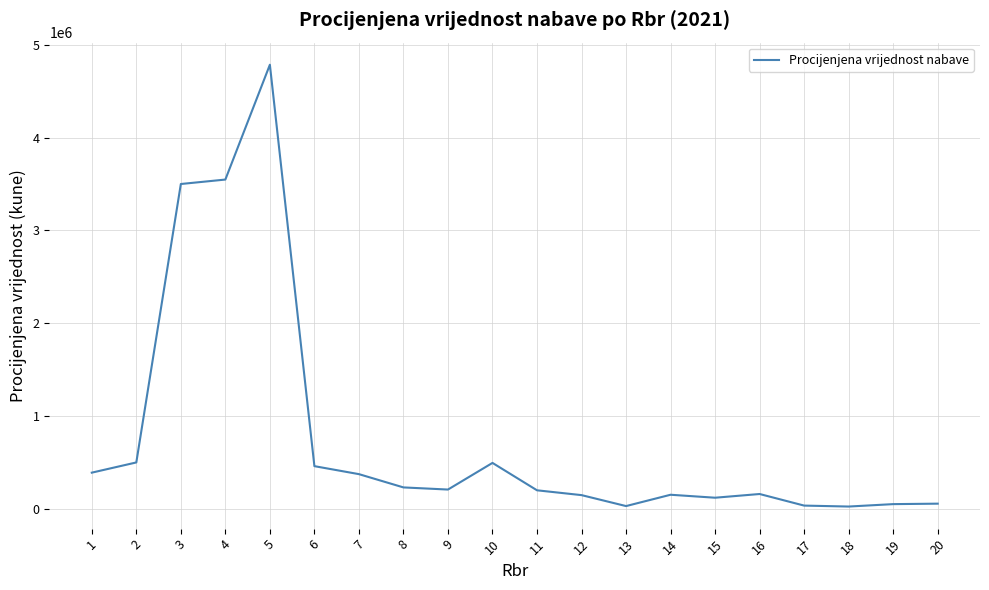

The value at 5 is 4784000. True or false?

True